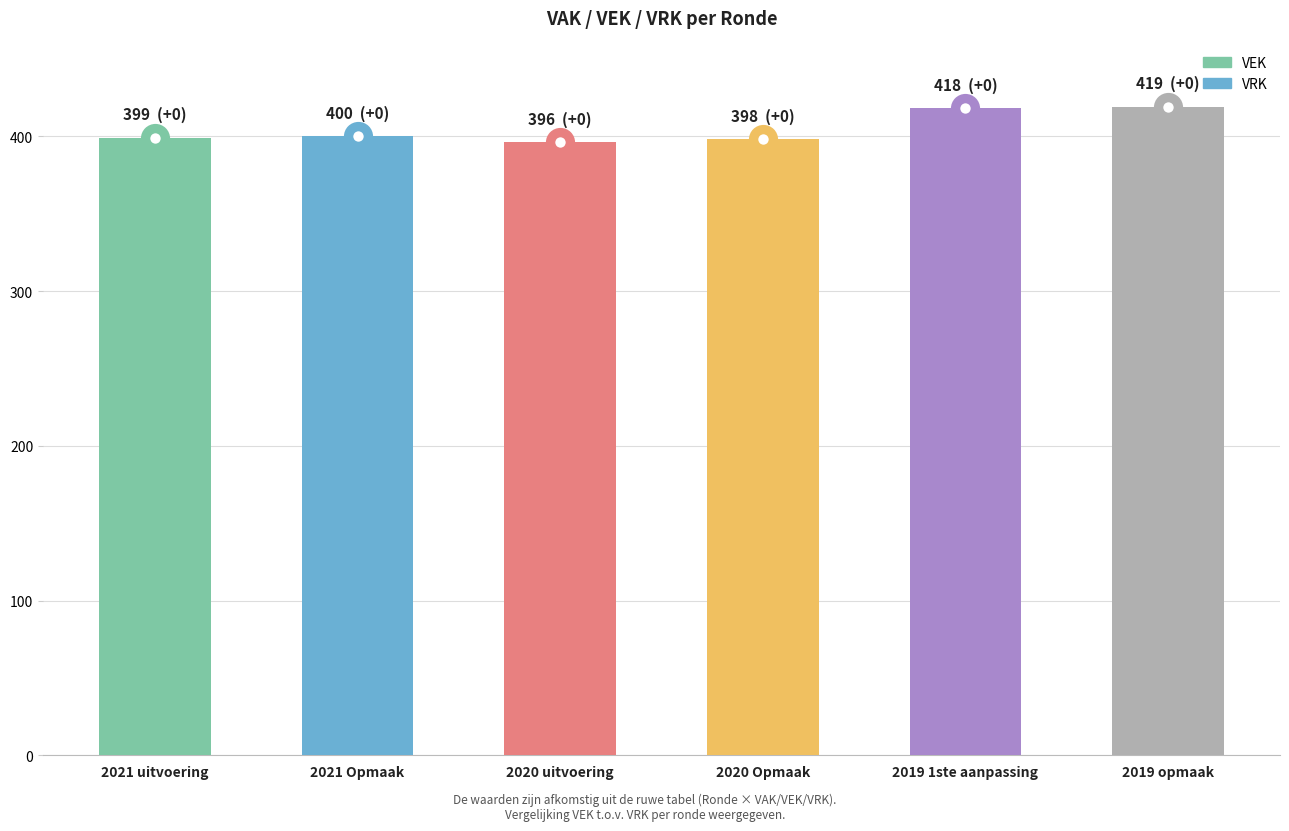

What is the minimum value shown in the chart?

396